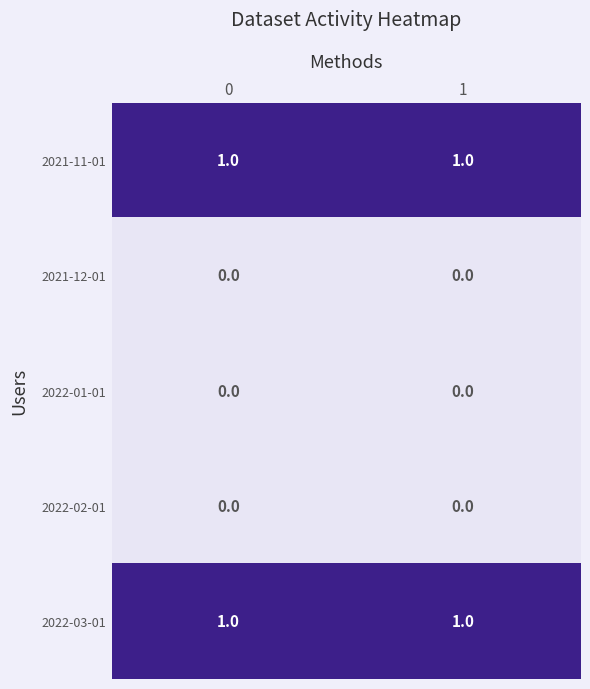

The 2021-12-01 series shows 0 at 1. True or false?

True